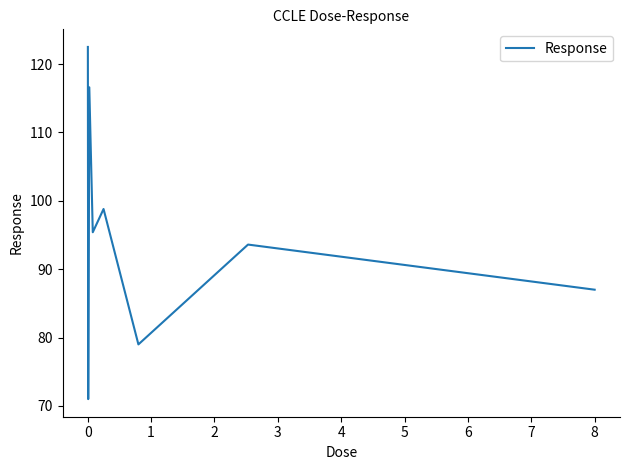

What is the maximum value shown in the chart?

122.5